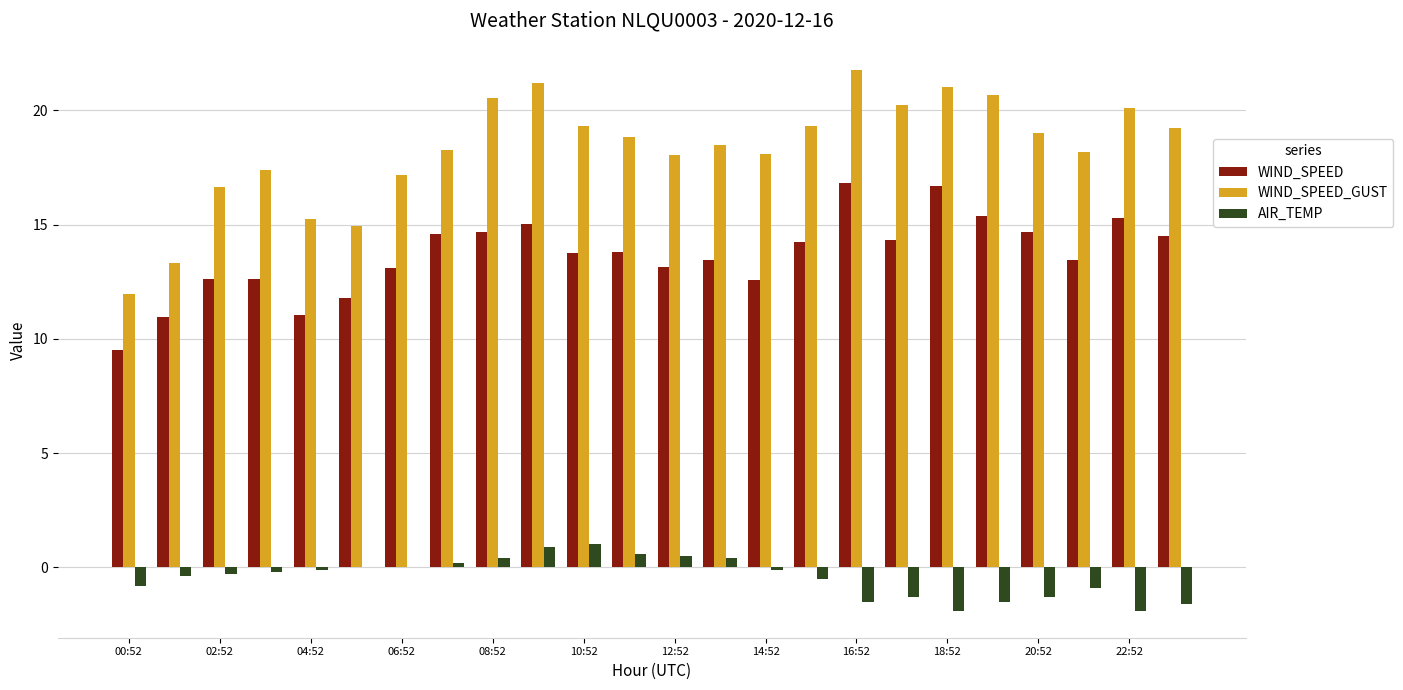

What is the maximum value for AIR_TEMP?

1.0